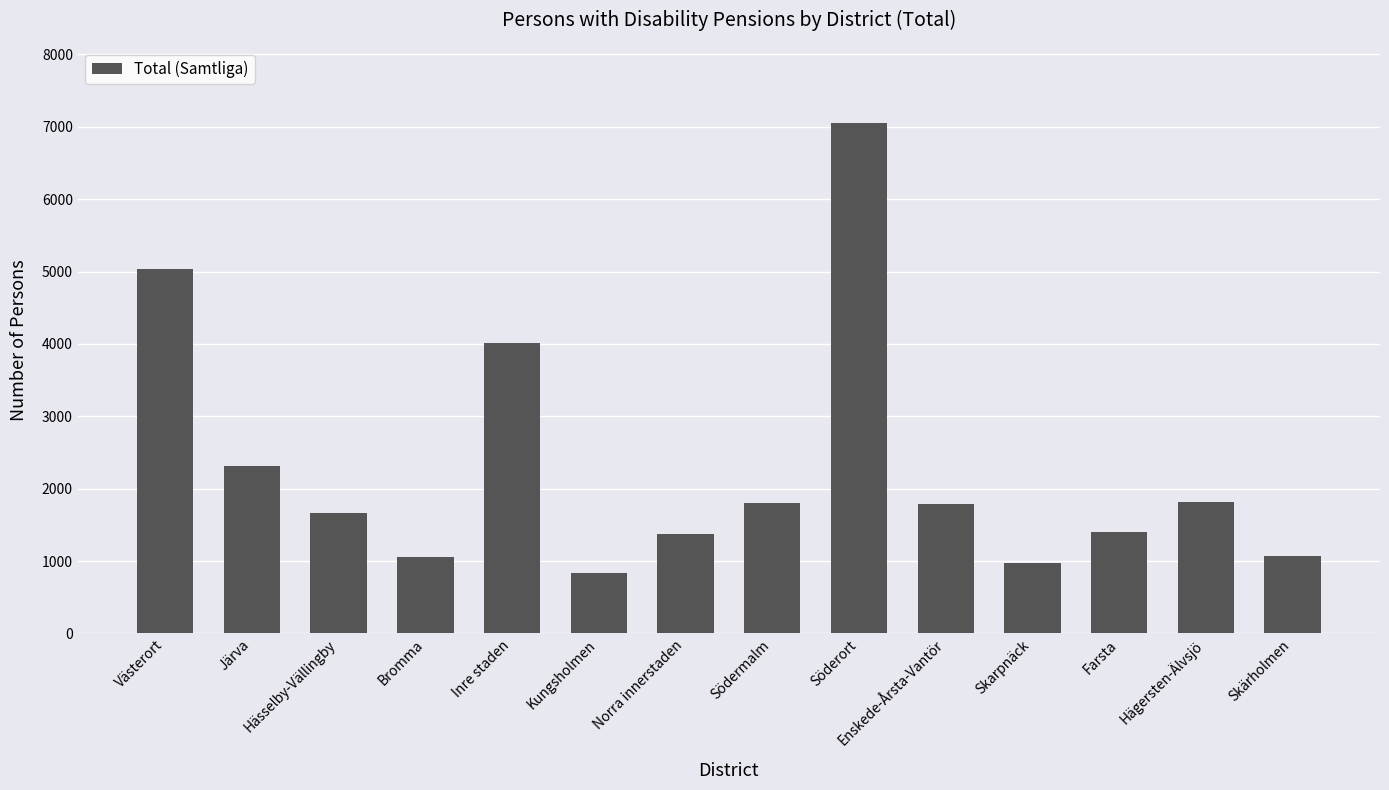

Between Järva and Norra innerstaden, which is larger?

Järva